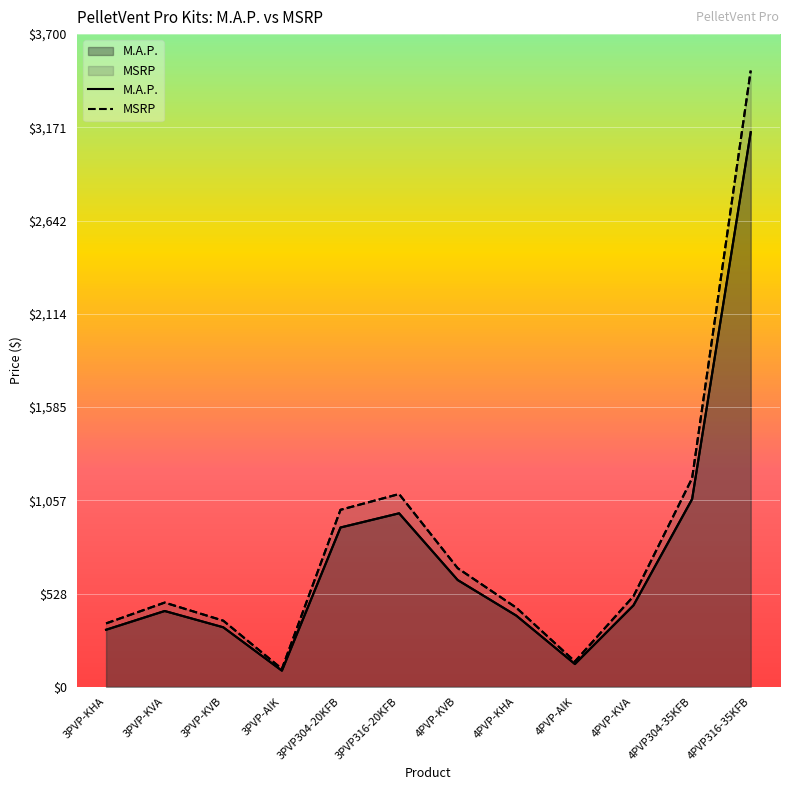

What is the difference between the MSRP values at 4PVP304-35KFB and 3PVP-AIK?

1080.7